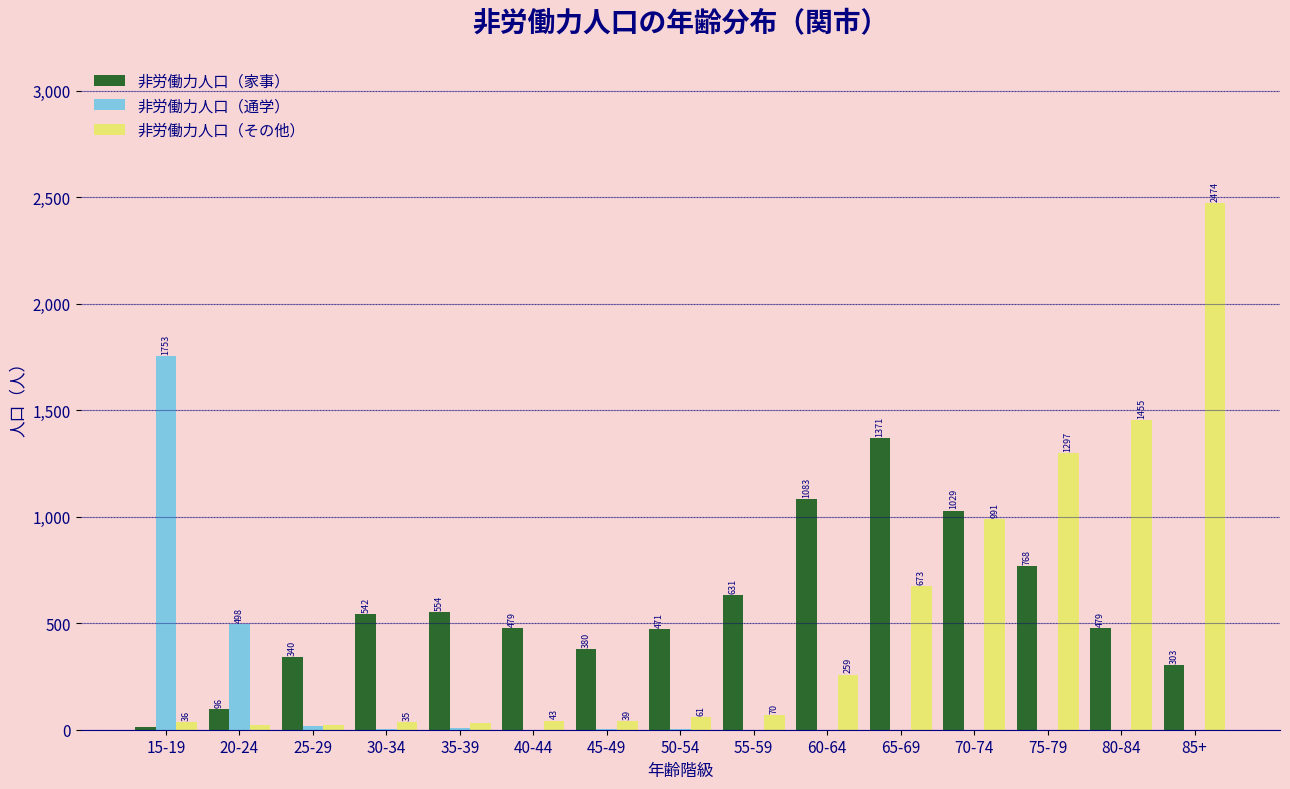

Reading left to right, list all the values displayed in this chart.

非労働力人口（家事）: 15-19=15	20-24=96	25-29=340	30-34=542	35-39=554	40-44=479	45-49=380	50-54=471	55-59=631	60-64=1083	65-69=1371	70-74=1029	75-79=768	80-84=479	85+=303
非労働力人口（通学）: 15-19=1753	20-24=498	25-29=18	30-34=4	35-39=7	40-44=1	45-49=5	50-54=3	55-59=0	60-64=0	65-69=1	70-74=1	75-79=0	80-84=0	85+=0
非労働力人口（その他）: 15-19=36	20-24=22	25-29=21	30-34=35	35-39=30	40-44=43	45-49=39	50-54=61	55-59=70	60-64=259	65-69=673	70-74=991	75-79=1297	80-84=1455	85+=2474